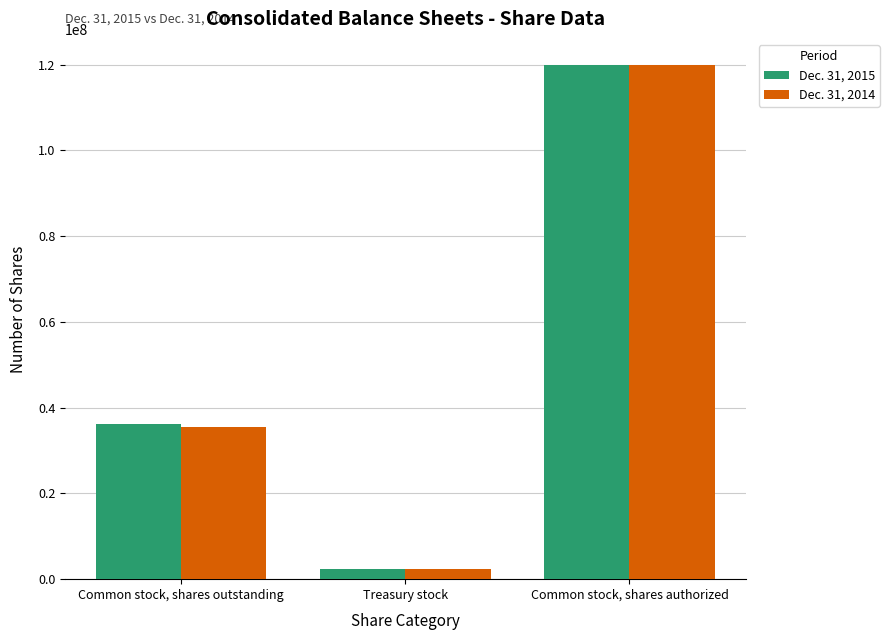

Does the chart contain any negative values?

No